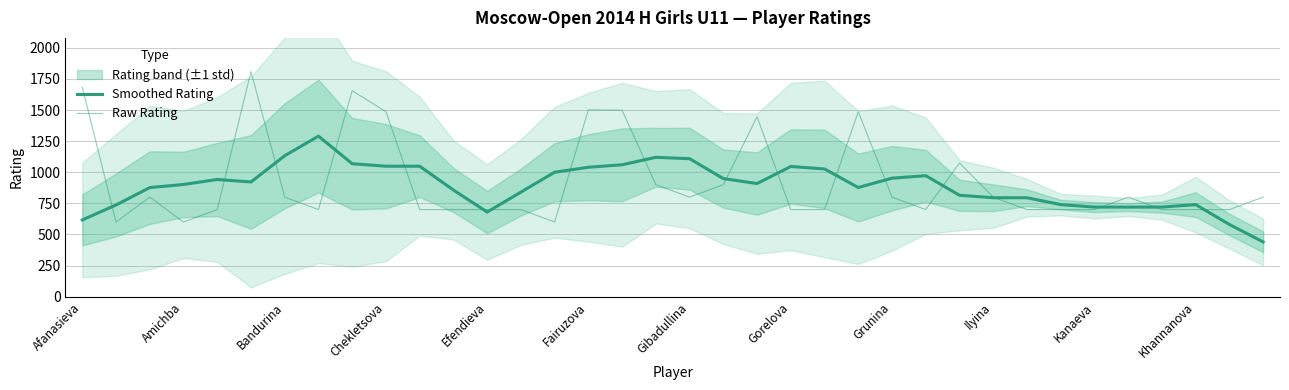

Which series has the largest total across all categories?

Raw Rating